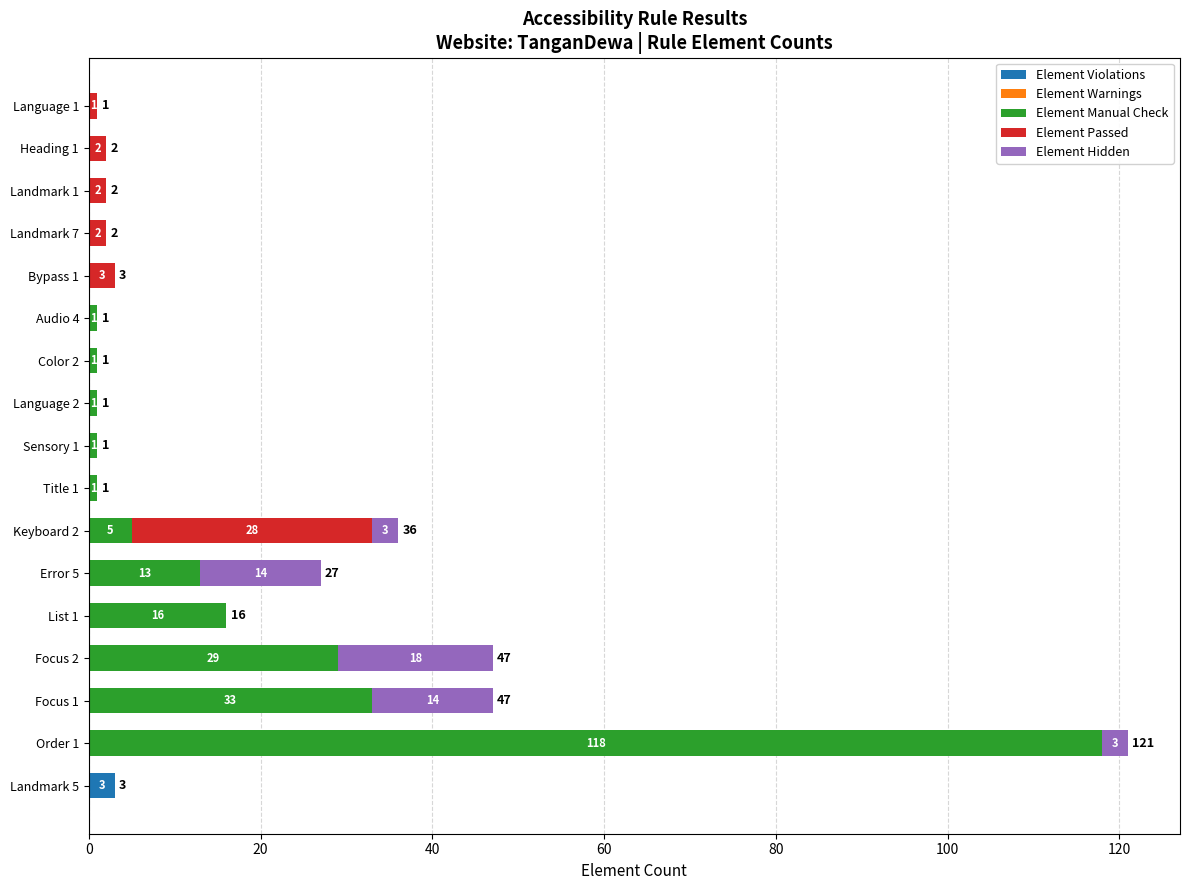

What is the sum of all Element Violations values?

3